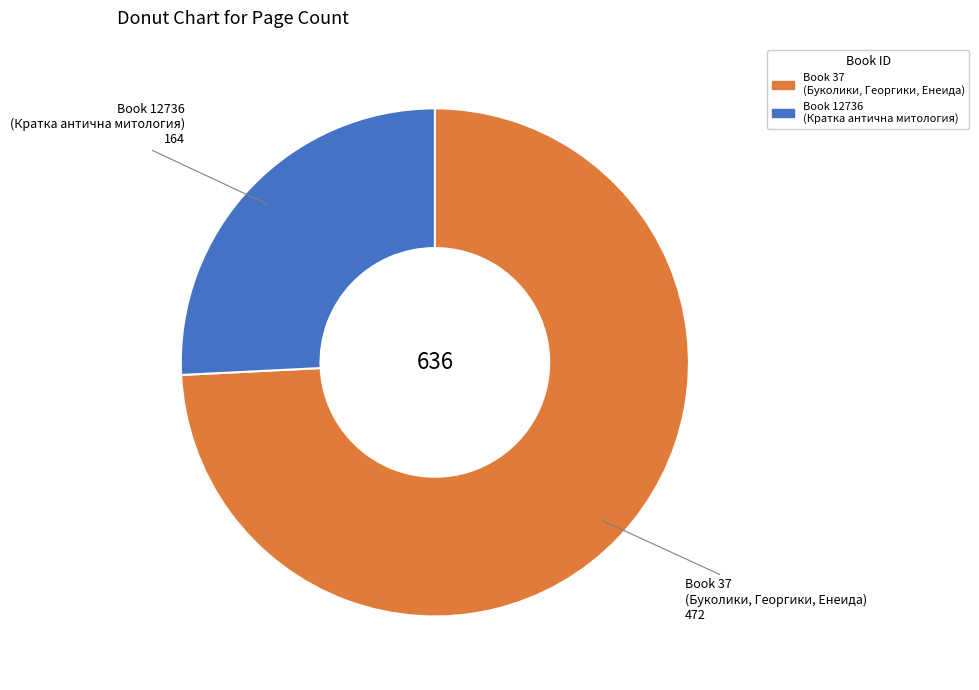

Approximately how many times larger is the value at Book 37 (Буколики, Георгики, Енеида) compared to Book 12736 (Кратка антична митология)?

2.9